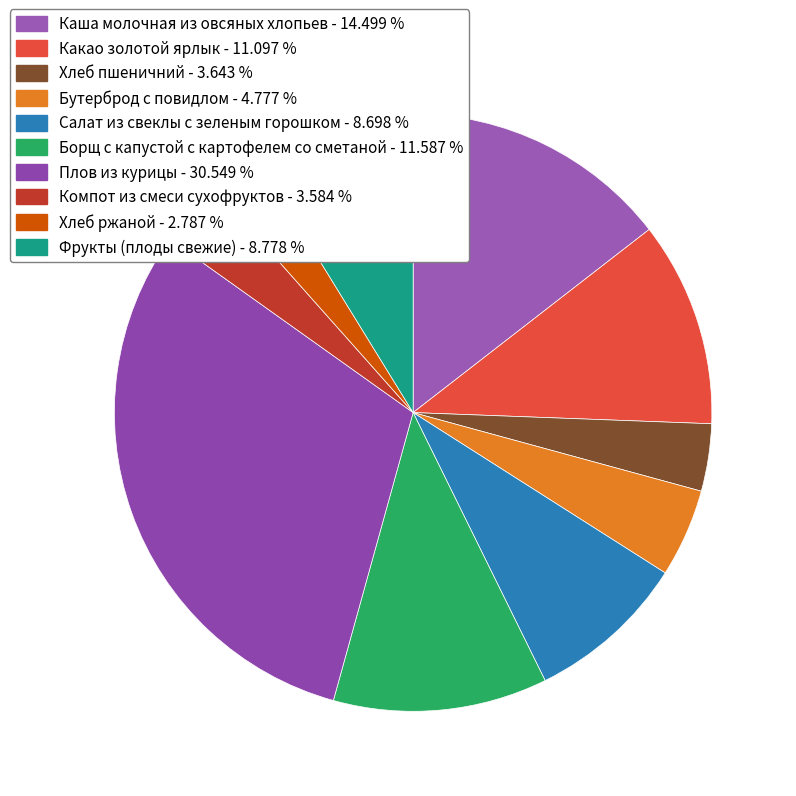

Is it true that Хлеб ржаной is 3% of the pie?

True